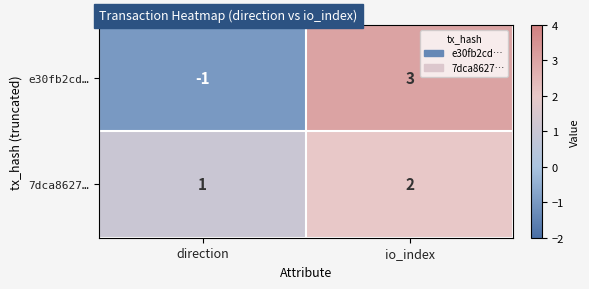

Rank the series by their average value, from lowest to highest.

e30fb2cd…, 7dca8627…